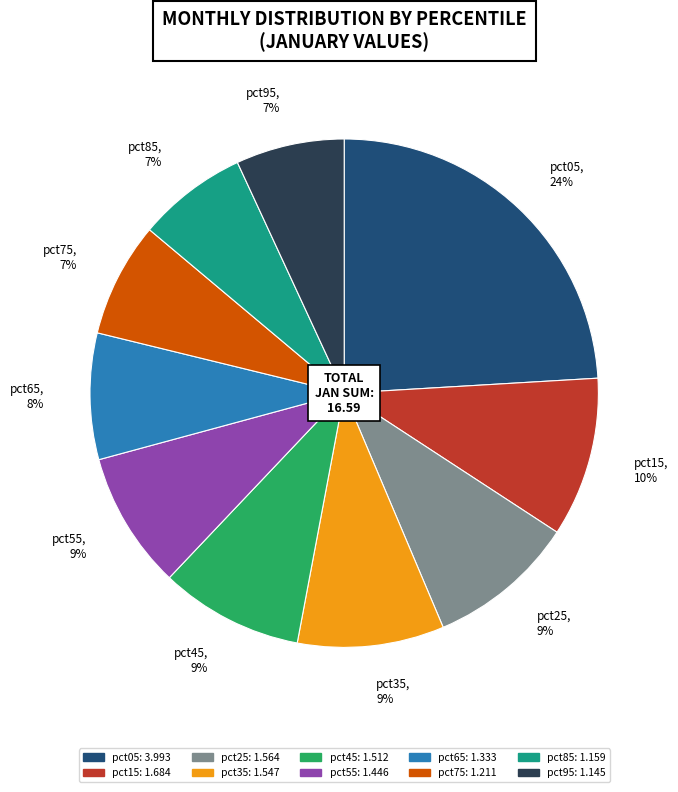

Does pct65 represent more than half of the total?

No